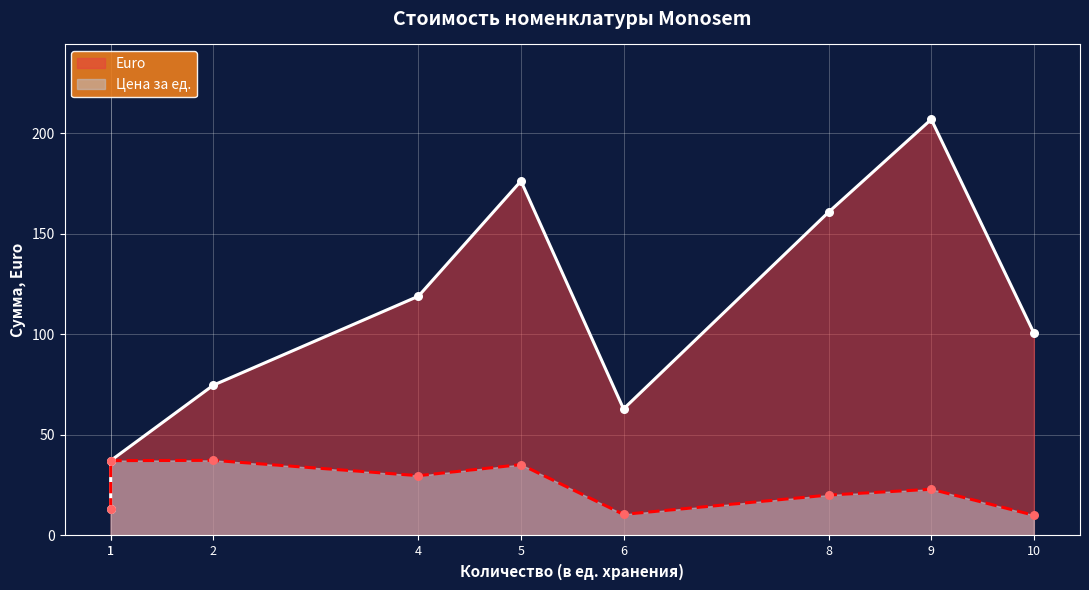

Which series reaches the maximum Y coordinate?

Euro